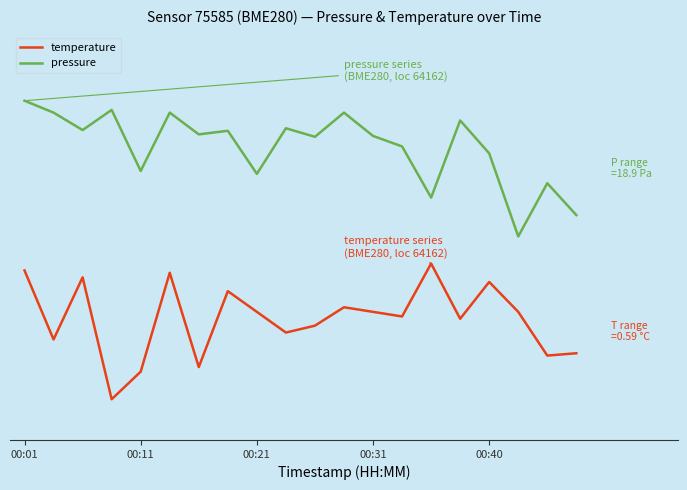

How many interior local valleys does the pressure series have?

7